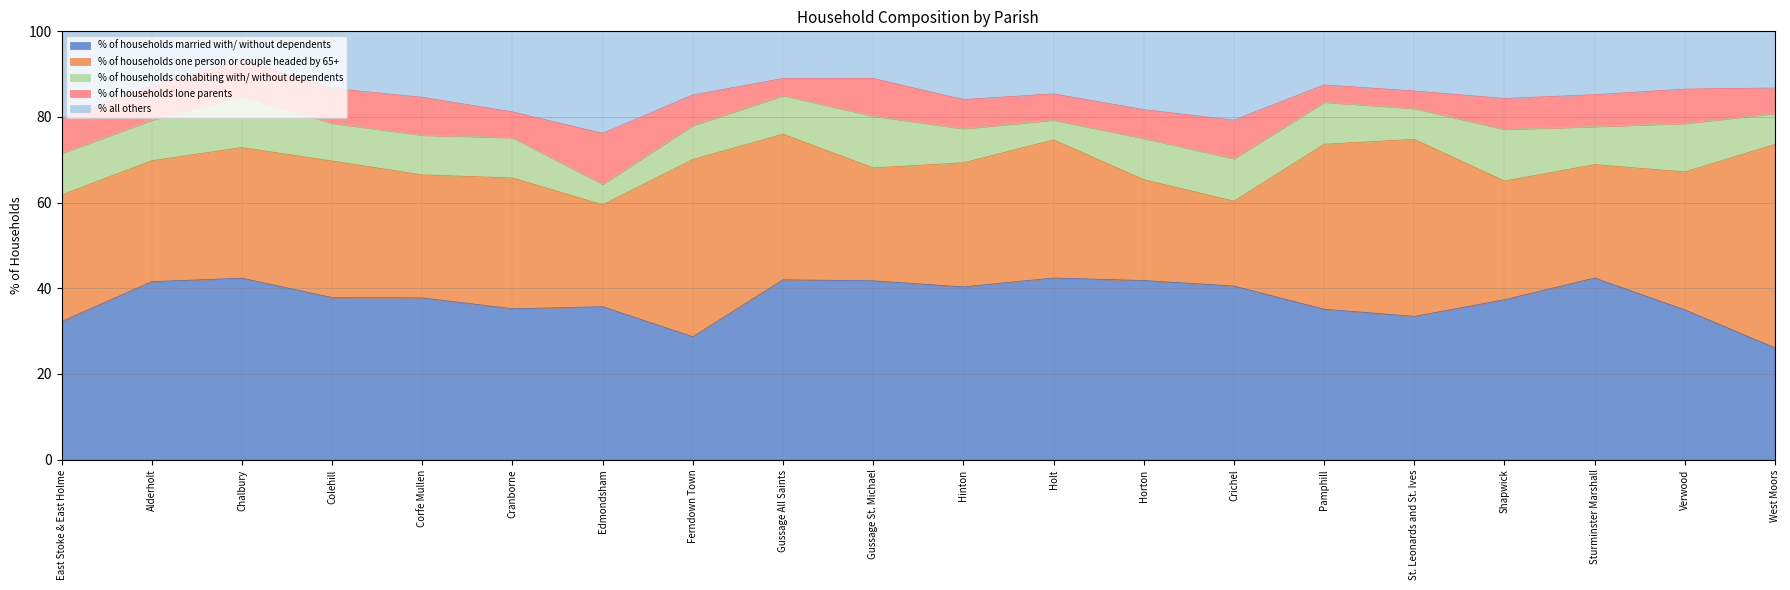

What is the maximum value shown in the chart?

47.5